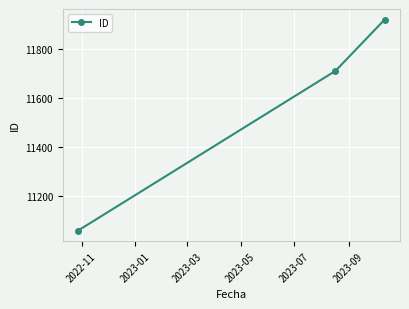

What is the value of the 3rd point from the left?

11920